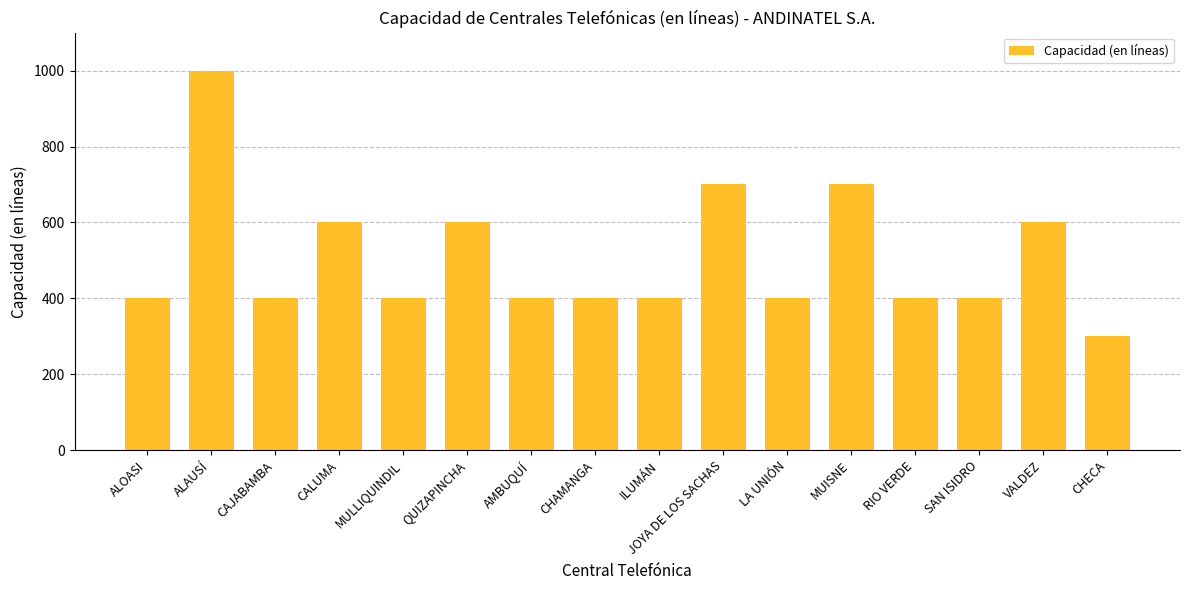

What is the change in value from SAN ISIDRO to VALDEZ?

+200